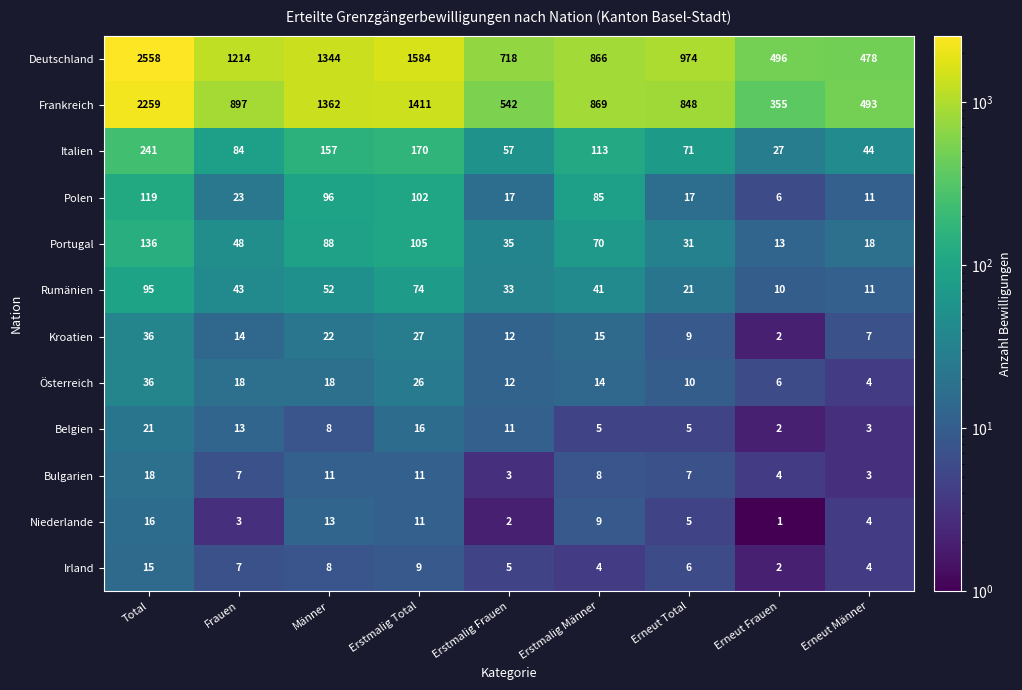

Which series changed the most between Frauen and Erstmalig Frauen?

Deutschland